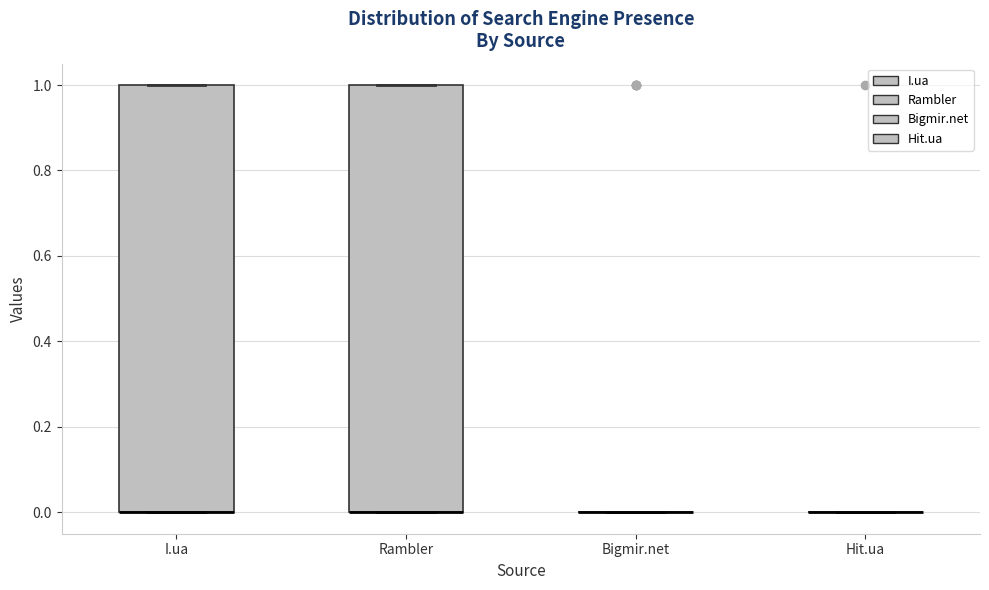

Where is the lower edge of the box for Rambler on the y-axis? The values are not printed on the chart, so give them approximately, as read against the axis.

0